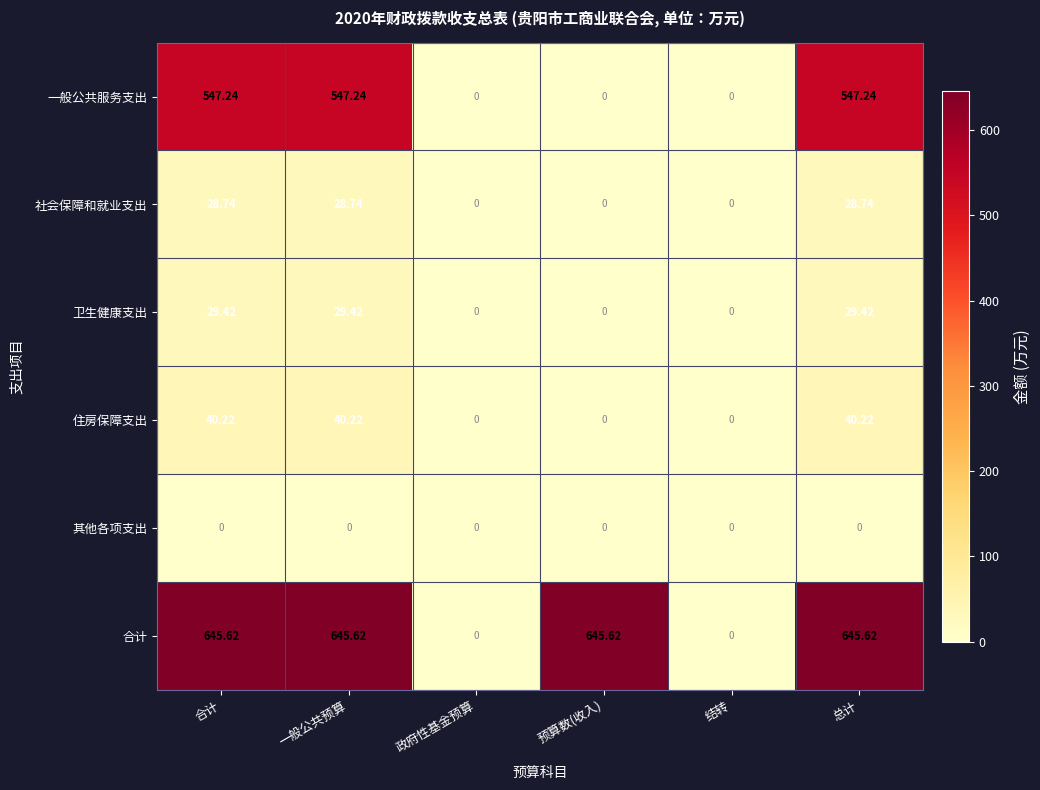

Where does the 卫生健康支出 series first go above 29?

合计